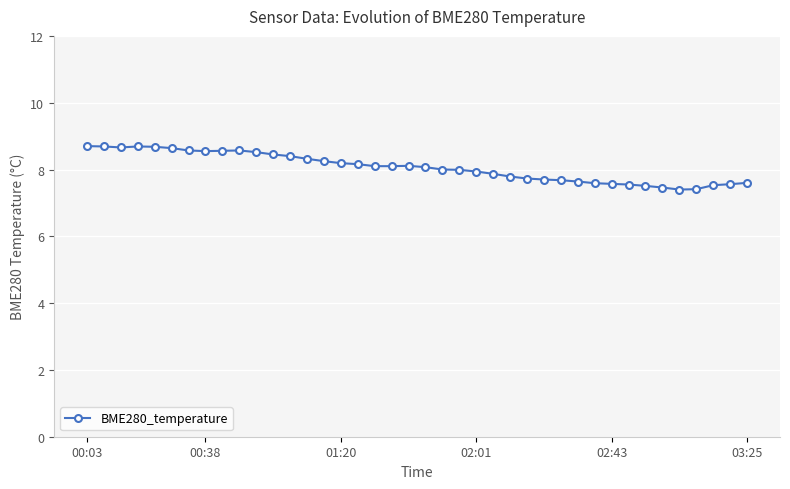

What is the value of the 40th point from the left?

7.6